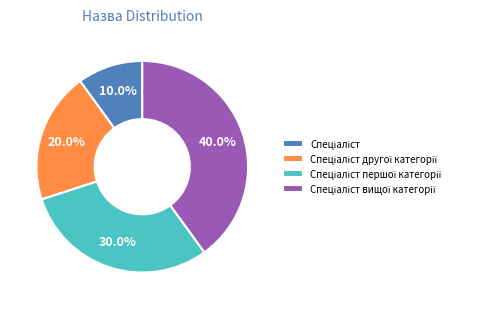

Does any single category account for the majority?

No